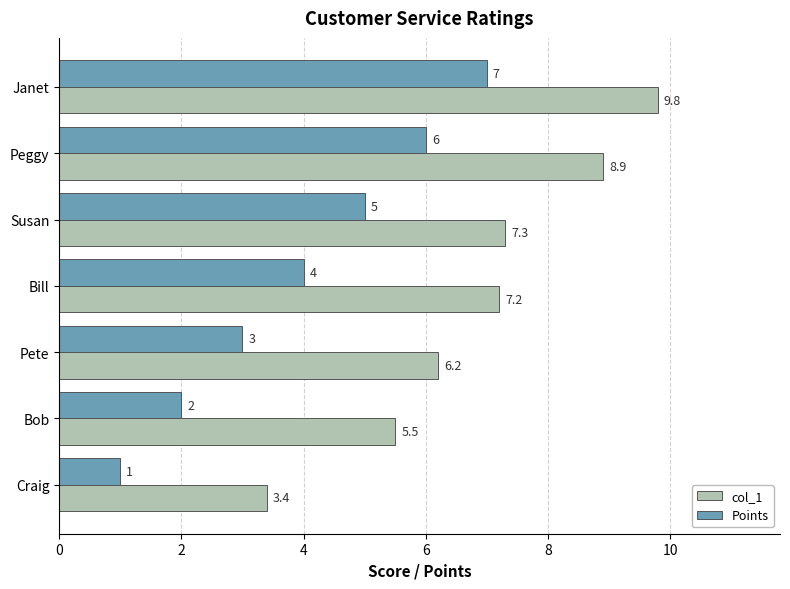

What is the average value of the Points series?

4.0